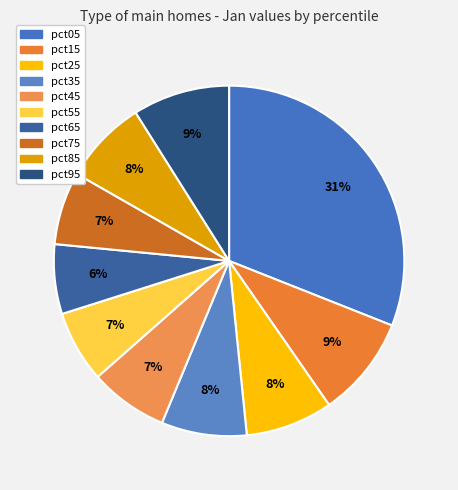

How much of the chart is everything except pct05?

69.0%